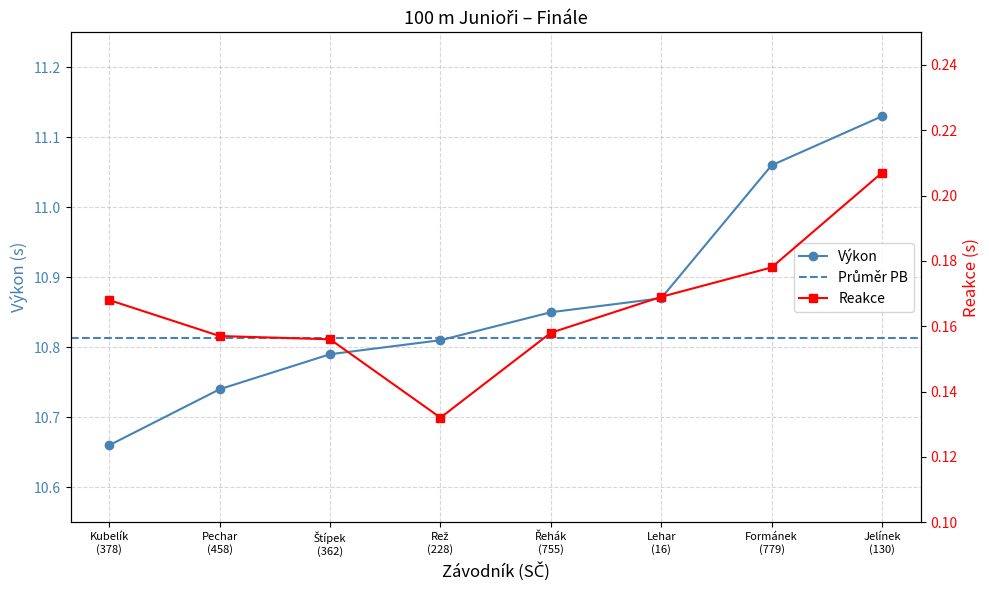

What value does the Výkon series have at Rež
(228)?

10.8